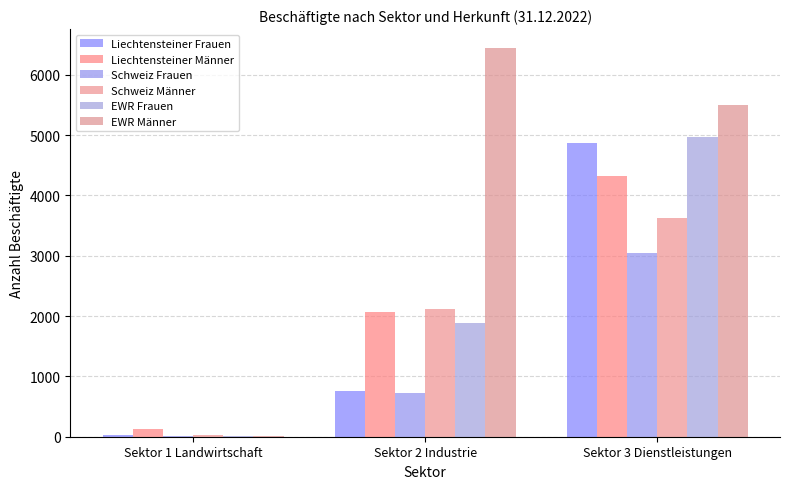

What is the difference between the maximum and minimum values in the EWR Frauen series?

4958